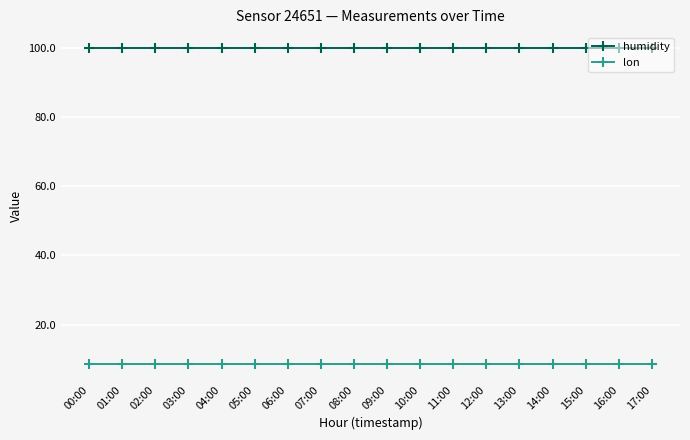

The value of lon at 05:00 is 8.7. True or false?

True